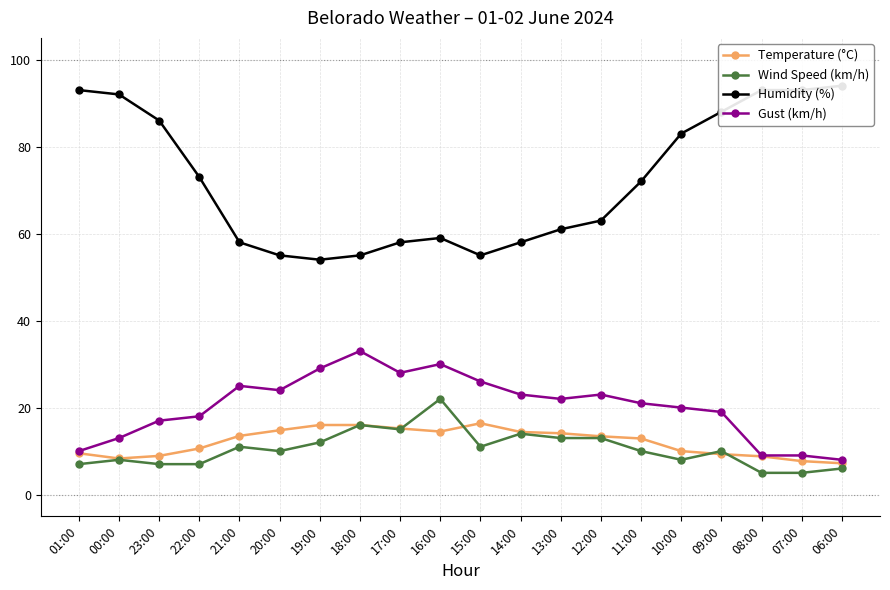

True or false: Gust (km/h) has a value of 20.0 at 10:00.

True